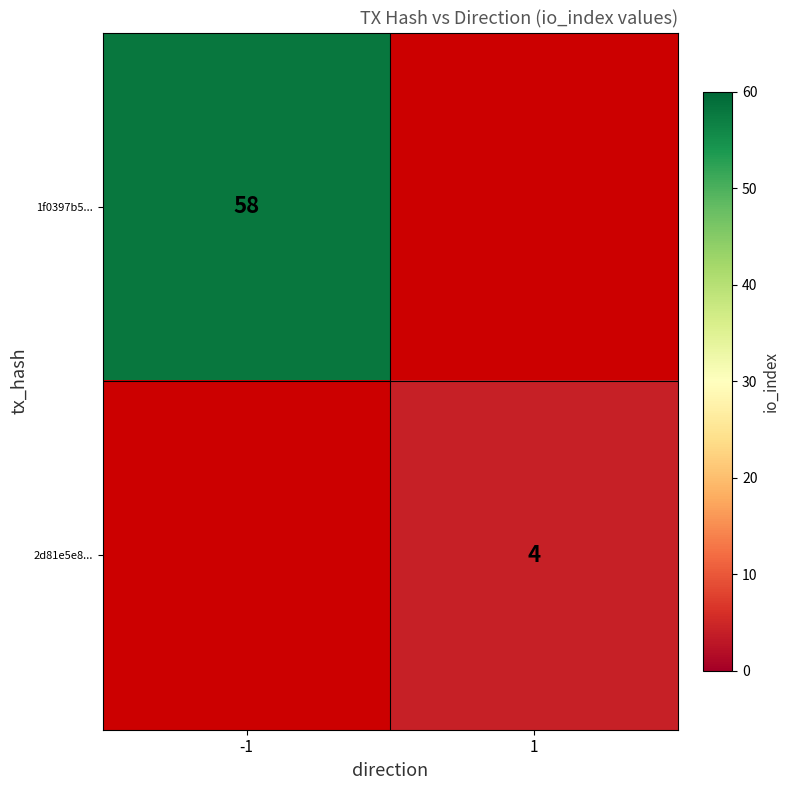

The value of 2d81e5e8... at 1 is 4. True or false?

True